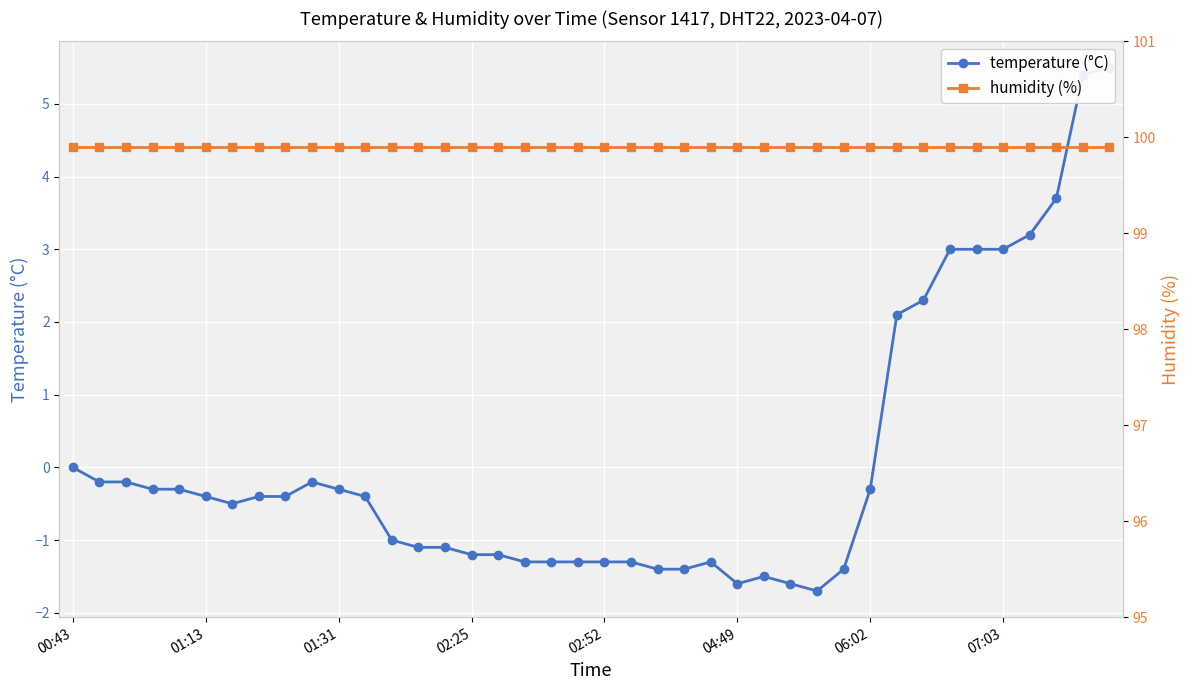

What is the minimum value for temperature (°C)?

-1.7